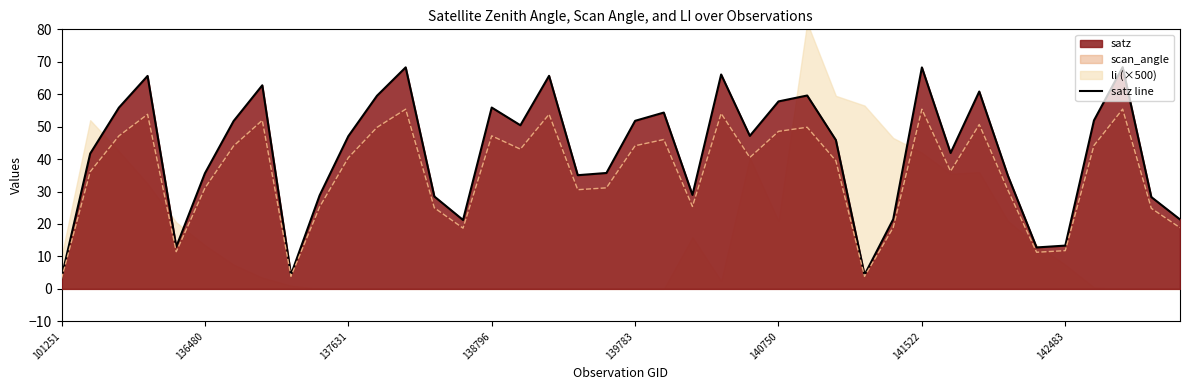

The value of satz line at 141522 is 103.5. True or false?

False